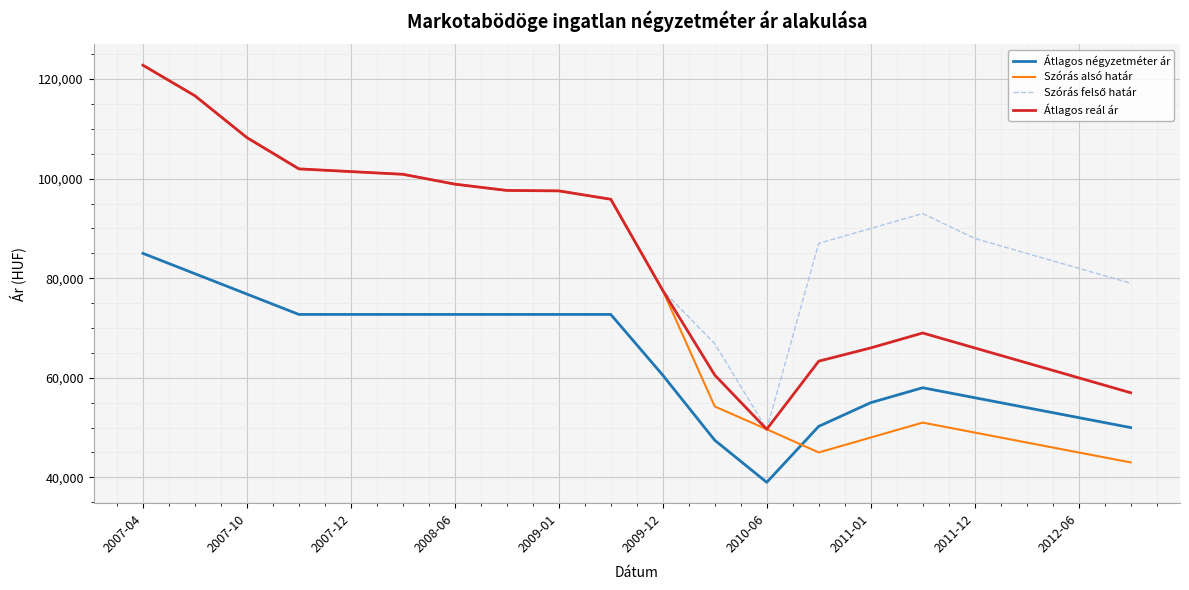

How many lines are shown in the chart?

4